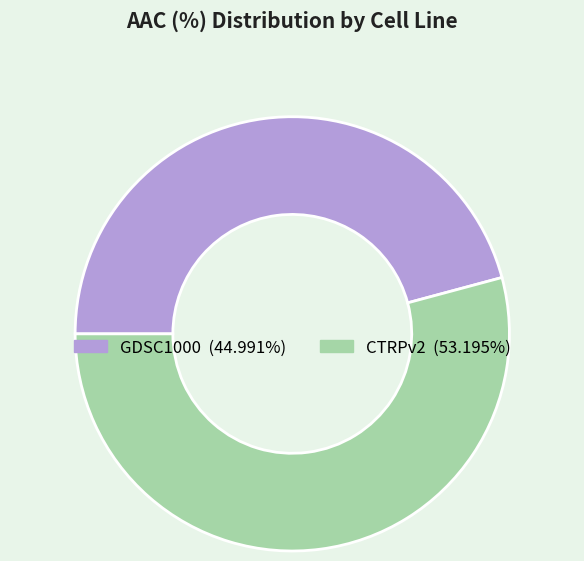

How many segments does this pie chart have?

2